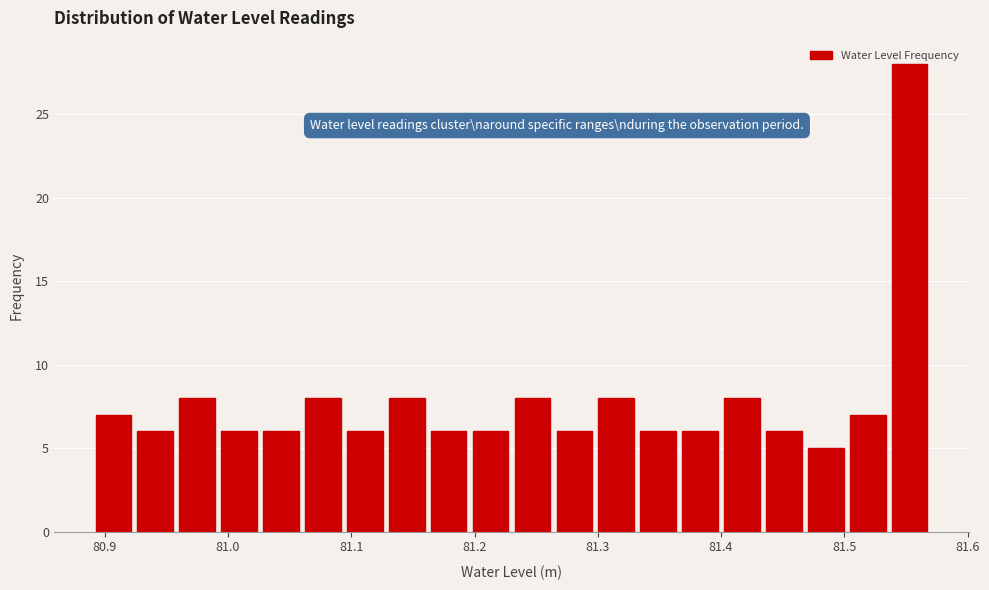

Read against the x-axis, roughly where is the centre of the tallest bar?

81.55